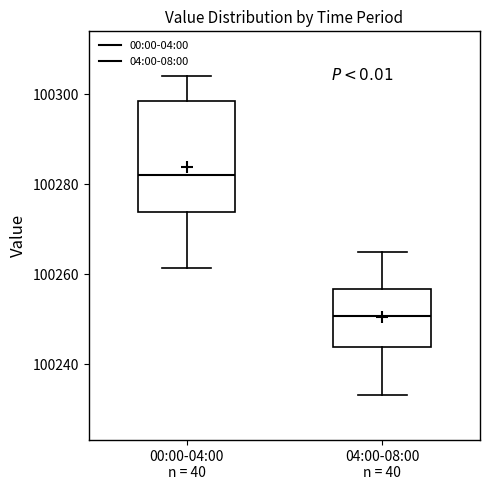

Which box's median line is the lowest?

04:00-08:00 n = 40